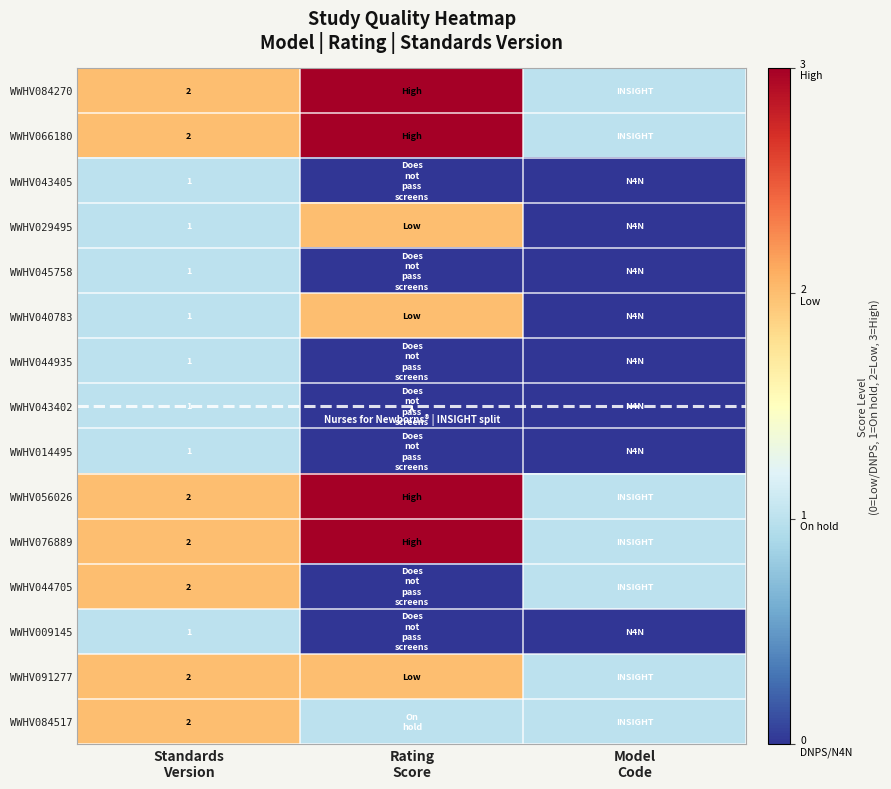

True or false: WWHV076889 has a value of 5 at Rating Score.

False